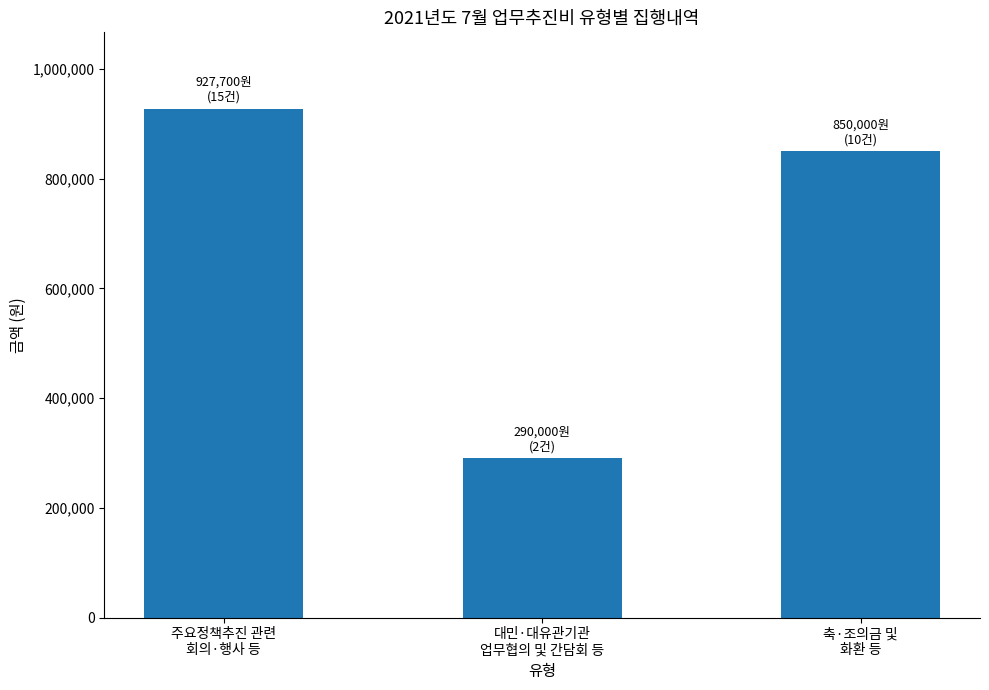

Are the bars grouped side by side (vs. stacked)?

No